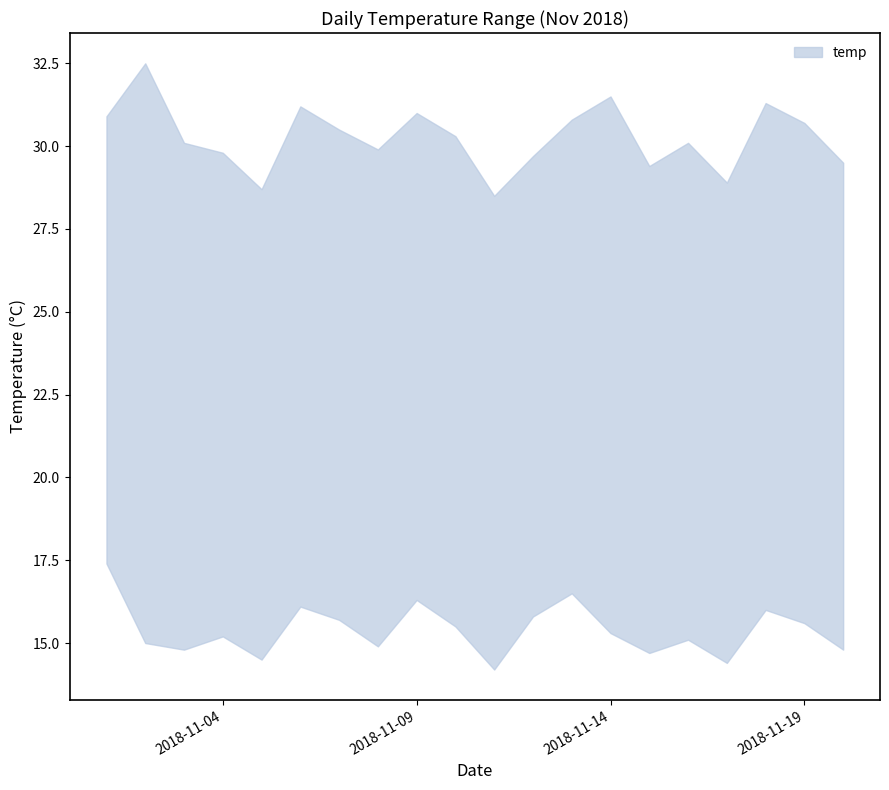

What is the difference between the daily_max values at 5 and 11?

1.5